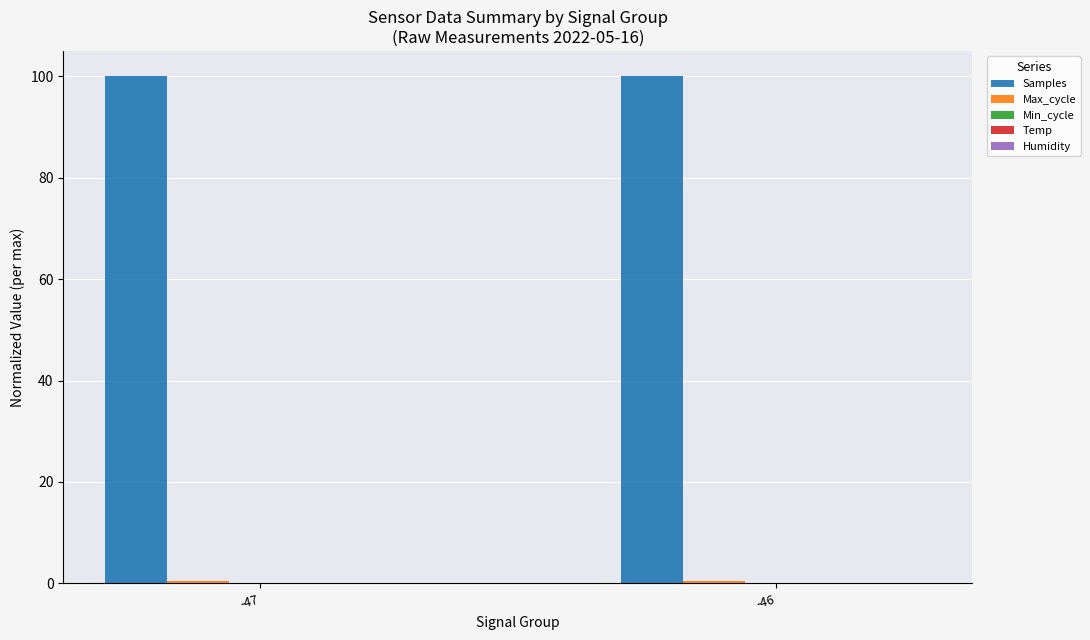

What is the sum of all Samples values?

200.0